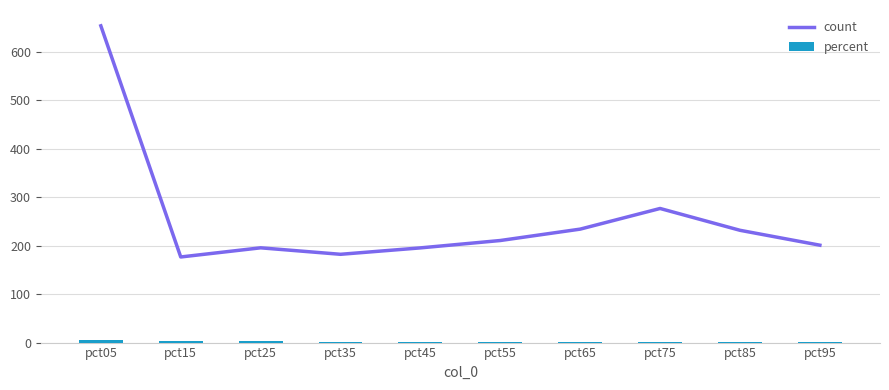

How many distinct data groups are displayed?

2